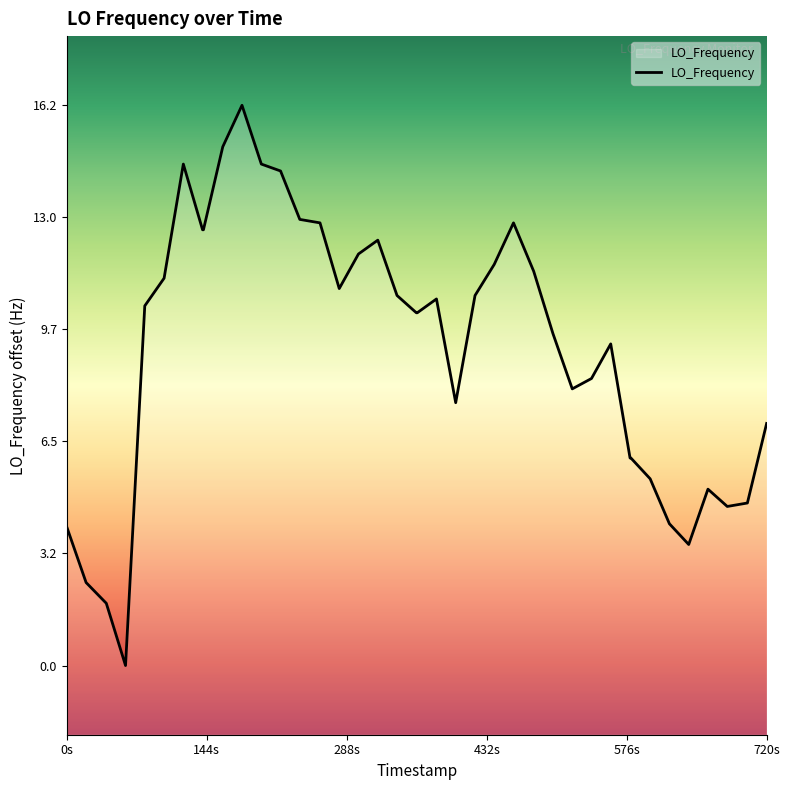

What is the maximum value shown in the chart?

16.2